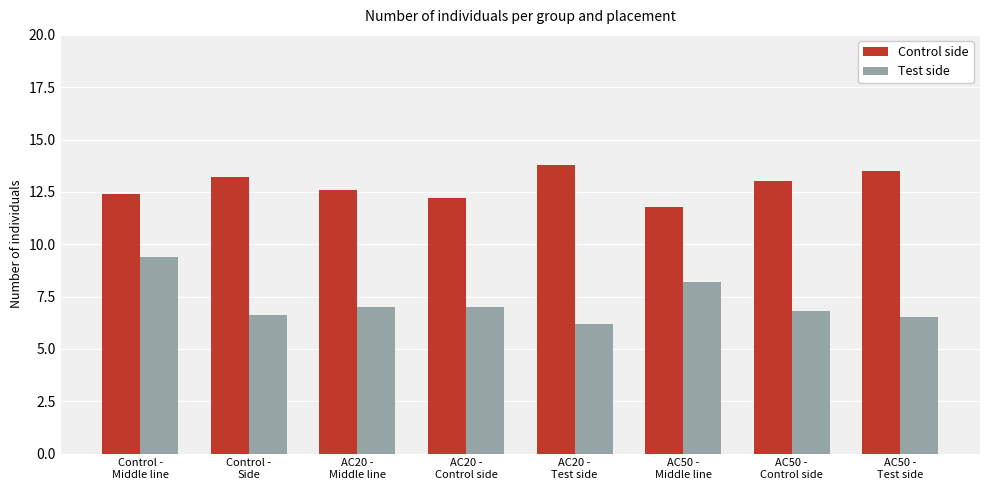

What is the label of the 3rd bar from the right?

AC50 -
Middle line